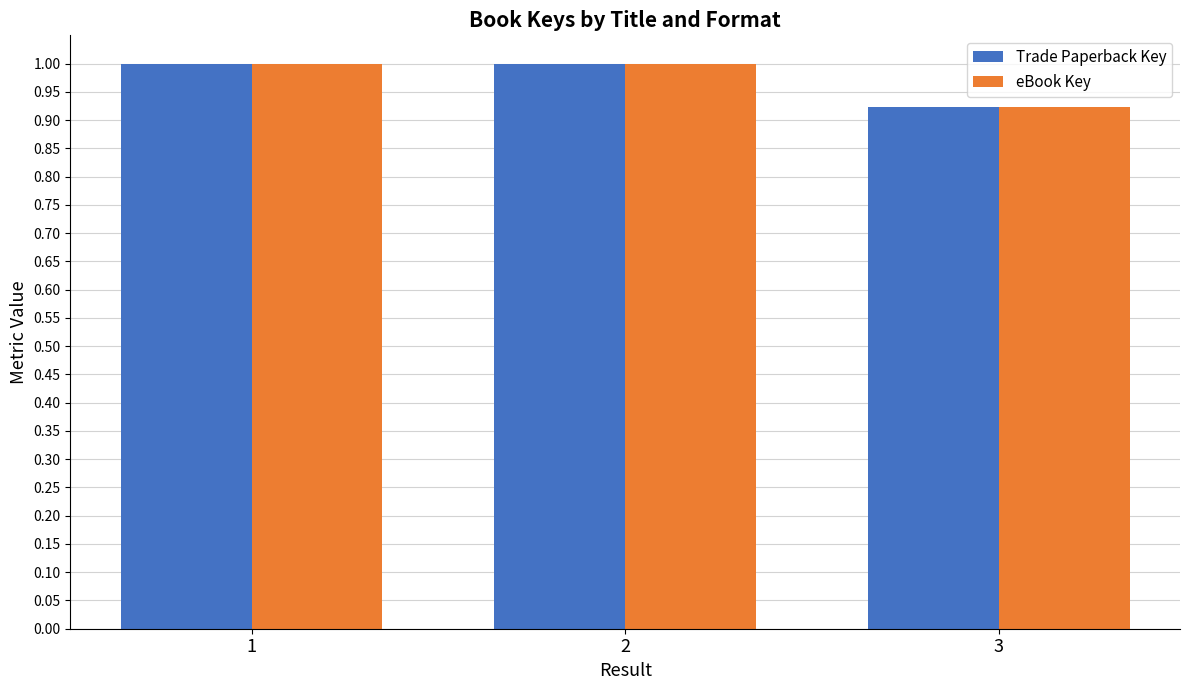

What is the approximate value of eBook Key at 1?

1.0